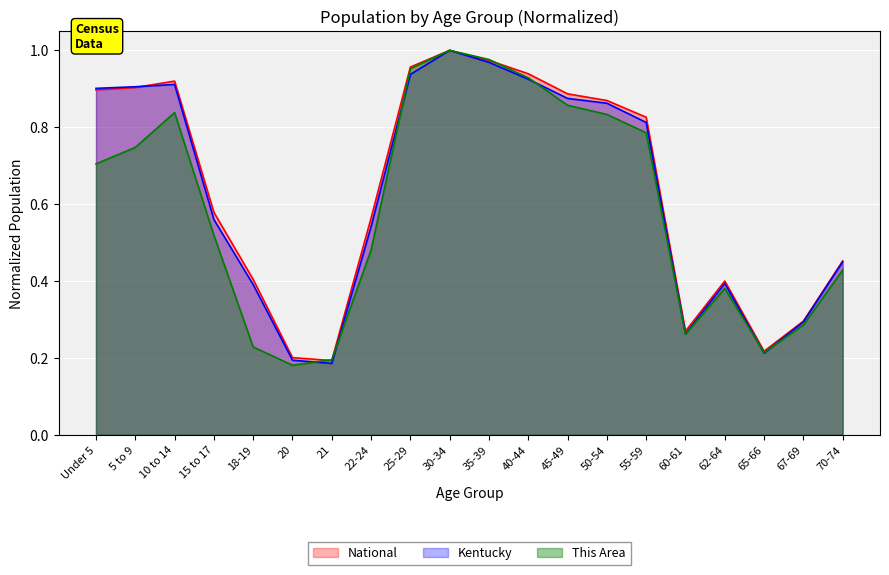

Between 50-54 and 15 to 17, which is larger?

50-54